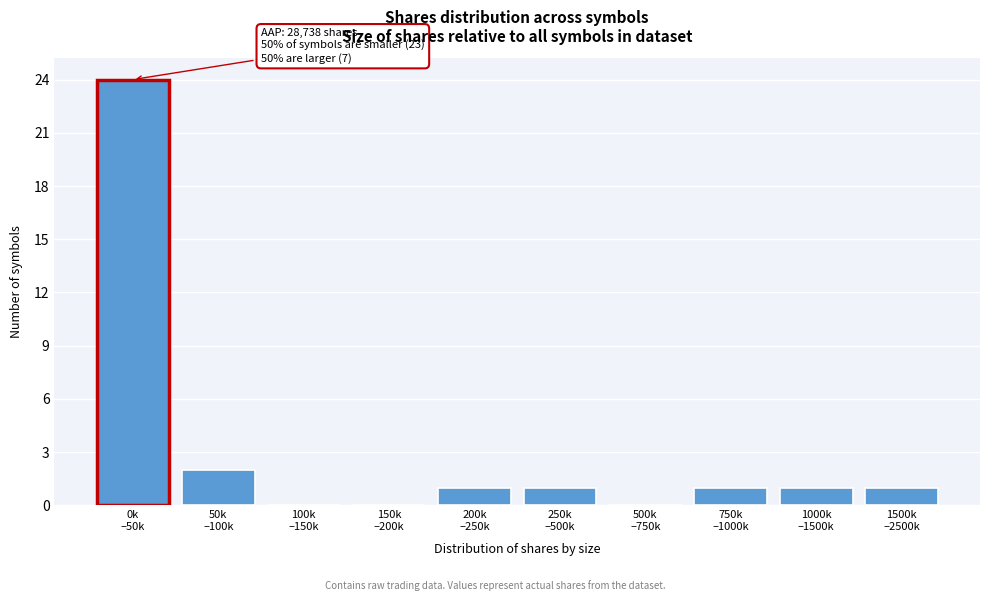

What is the sum of all values?

31